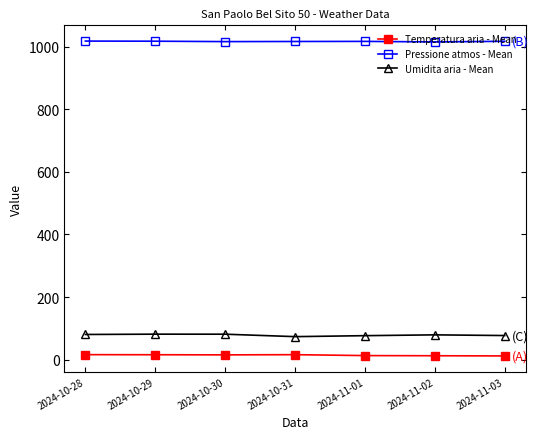

Which series has the widest spread of values?

Umidita aria - Mean